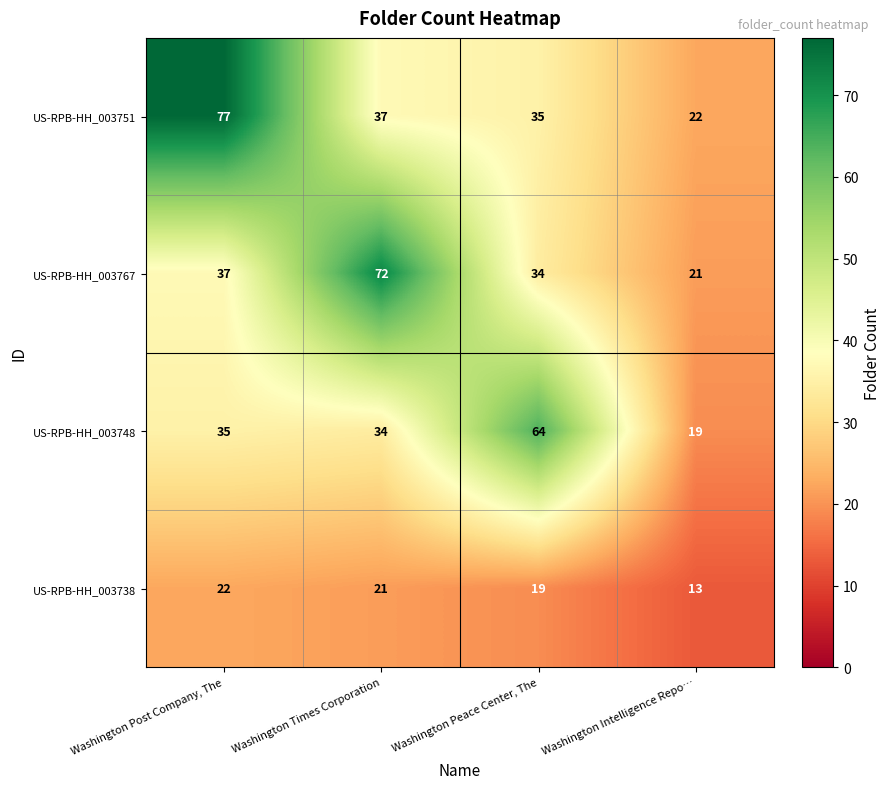

What is the difference between the second highest and minimum values in the US-RPB-HH_003767 series?

16